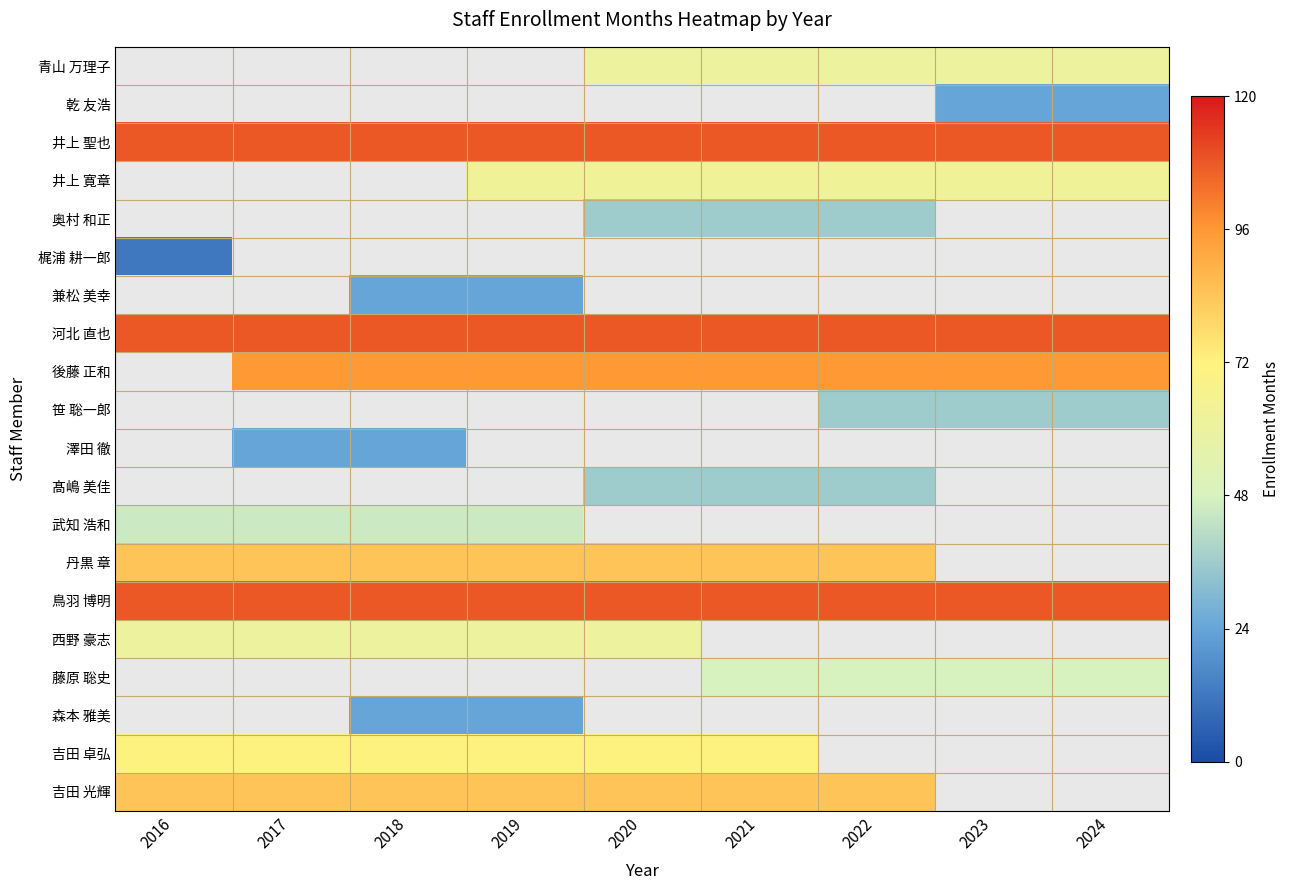

Rank the series at 2023 from highest to lowest value.

井上 聖也, 井上 寛章, 青山 万理子, 奥村 和正, 梶浦 耕一郎, 兼松 美幸, 河北 直也, 後藤 正和, 笹 聡一郎, 澤田 徹, 髙嶋 美佳, 武知 浩和, 丹黒 章, 鳥羽 博明, 西野 豪志, 藤原 聡史, 森本 雅美, 吉田 卓弘, 吉田 光輝, 乾 友浩